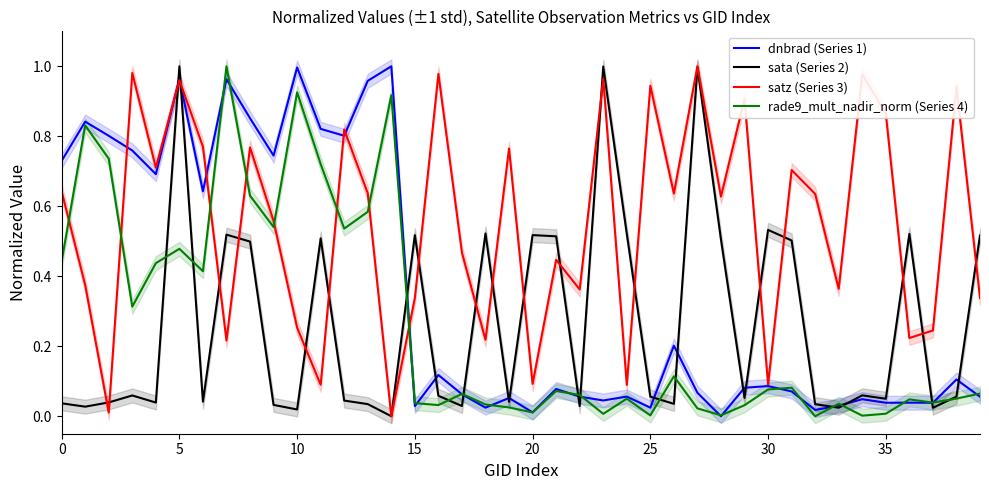

Which series changed the most between 22 and 29?

satz (Series 3)